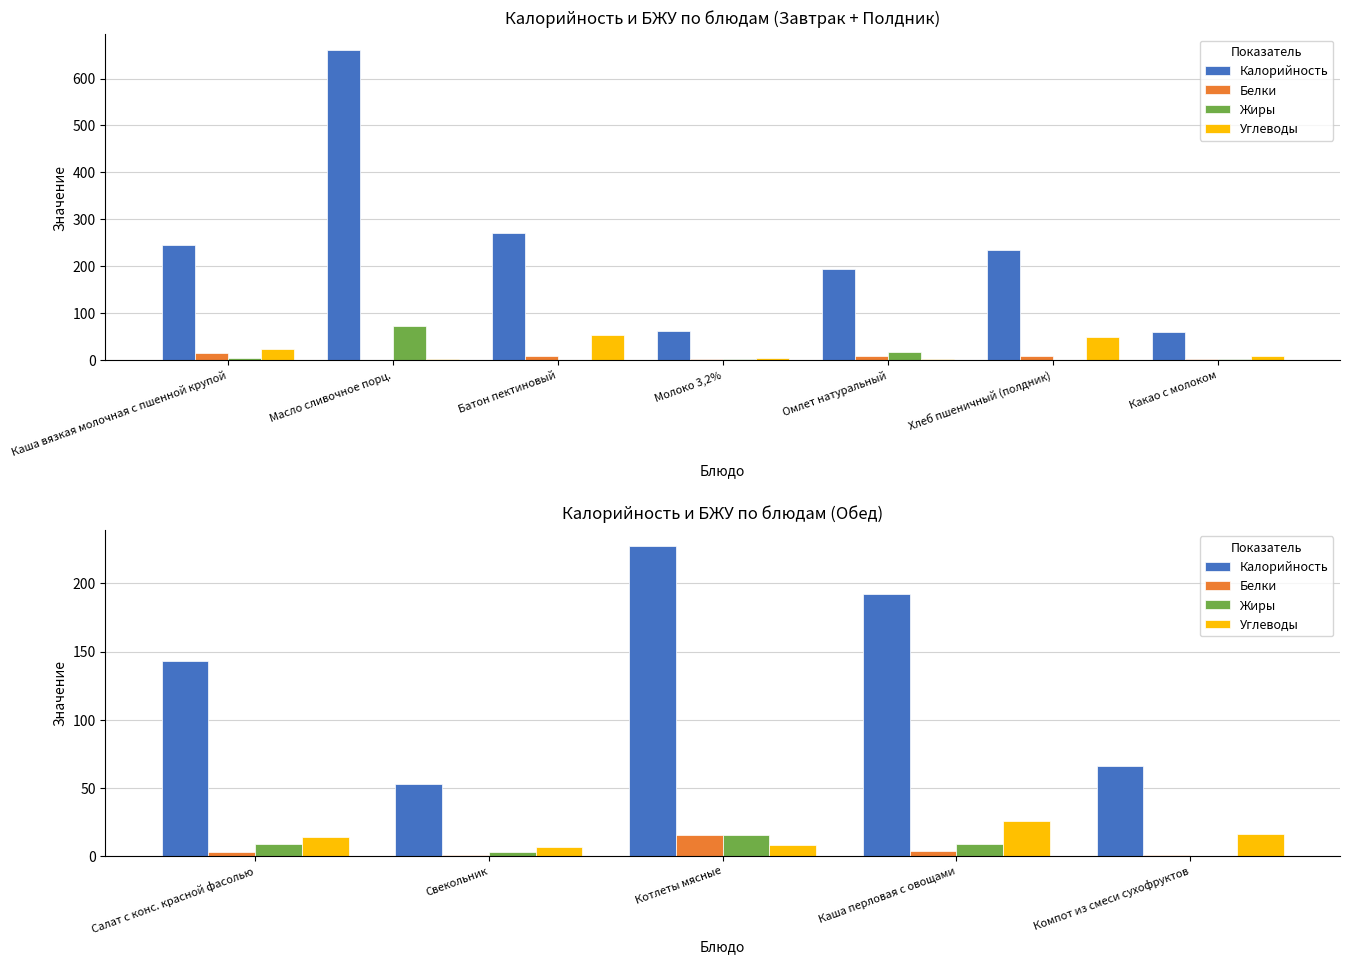

True or false: Белки has a value of 0.7 at Свекольник.

True